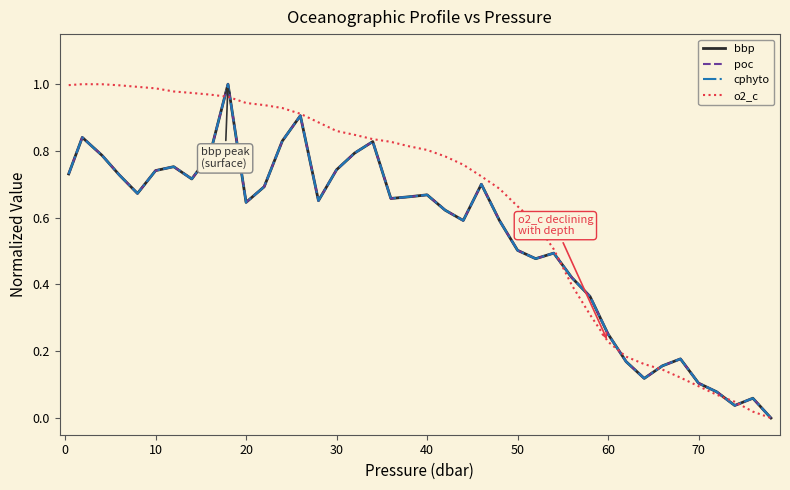

Where do bbp and cphyto first cross each other?

0 and 10